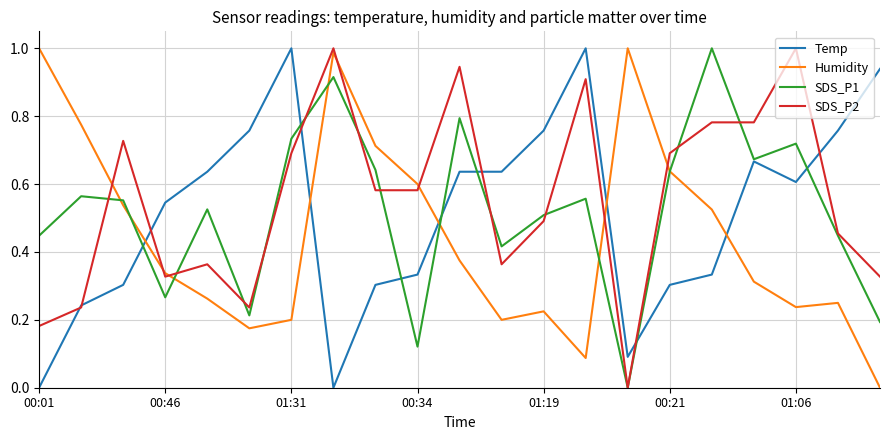

How many times do Temp and Humidity cross each other?

5